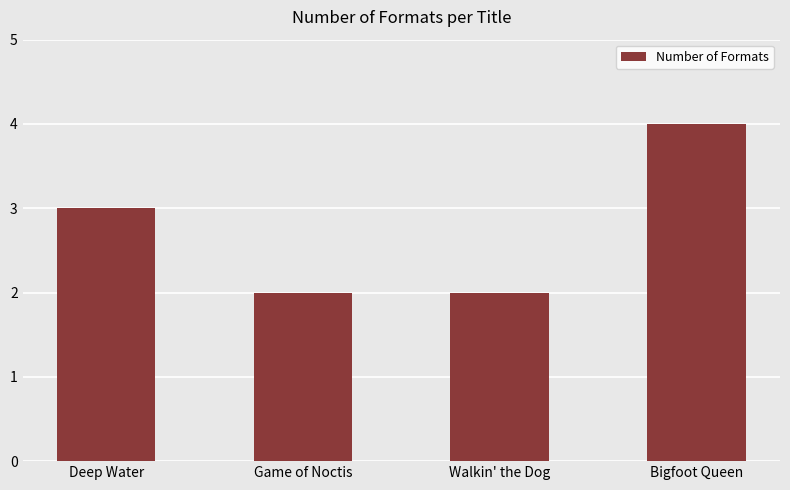

What is the sum of the values at Game of Noctis and Deep Water?

5